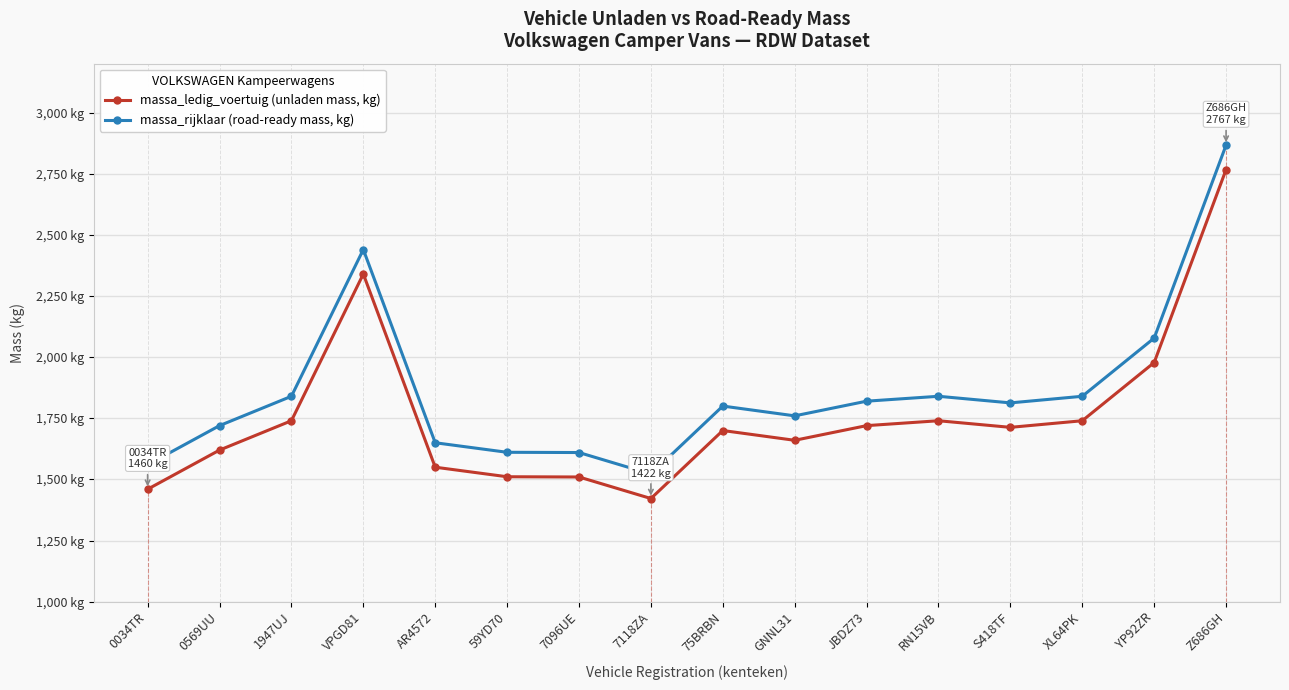

Is the value of massa_rijklaar (road-ready mass, kg) at JBDZ73 greater than the value of massa_ledig_voertuig (unladen mass, kg) at RN15VB?

Yes